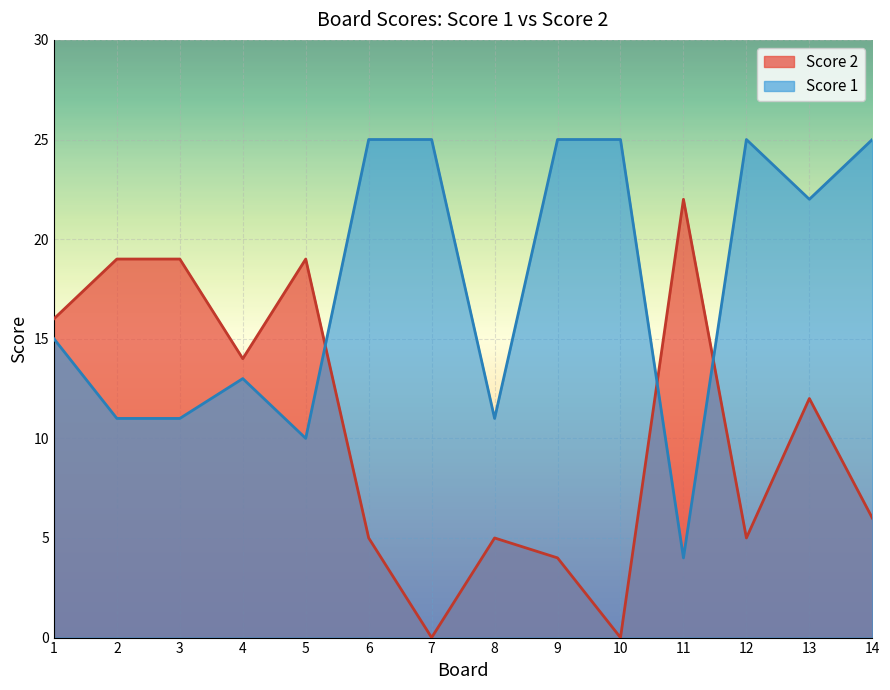

How many intersections are there between Score 2 and Score 1?

3